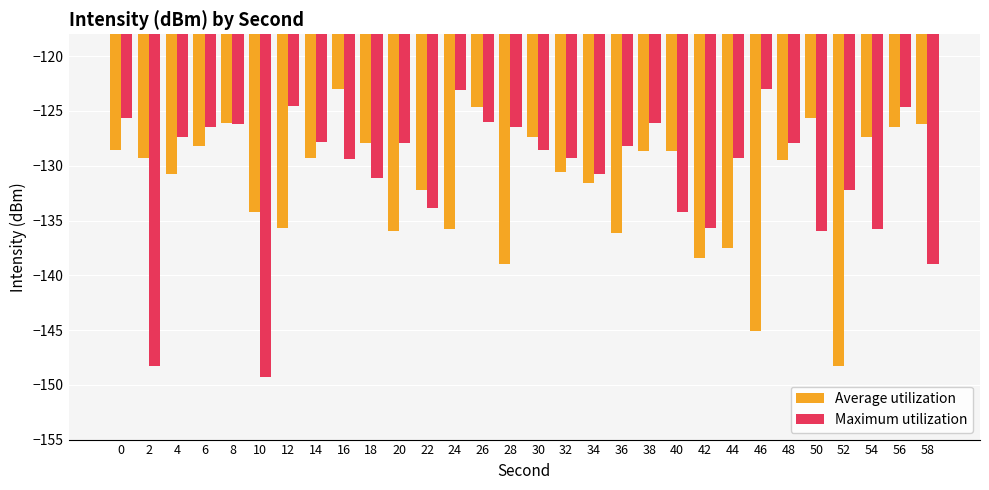

What is the spread (max minus min) of values at 50?

10.3